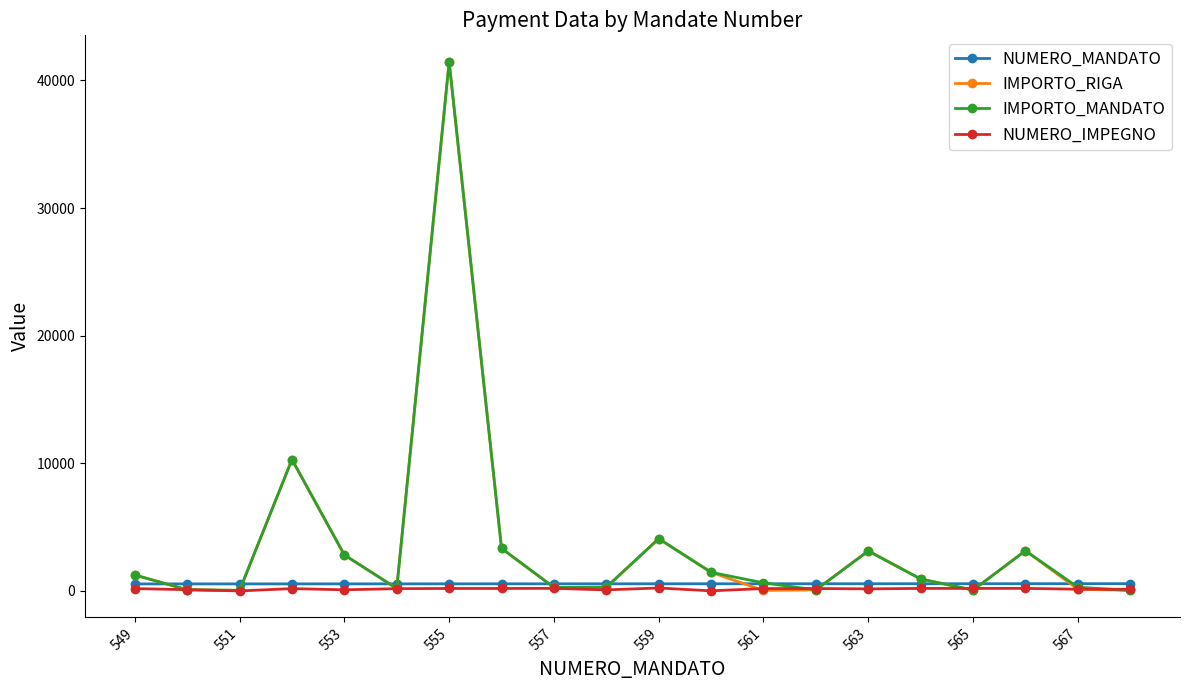

At how many categories does at least one series exceed 32868?

1